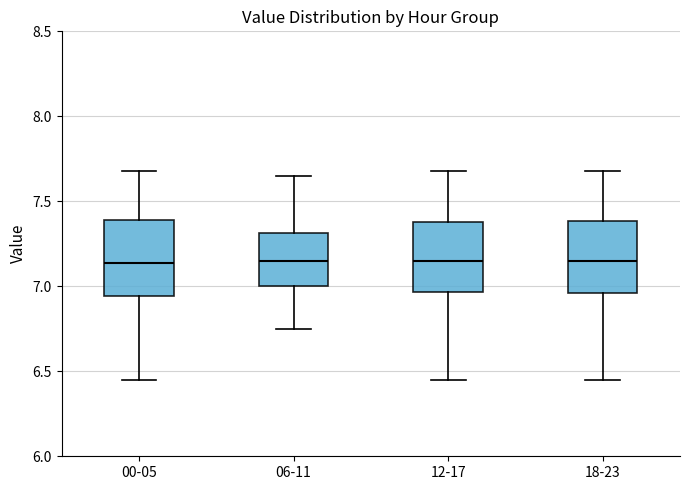

Reading left to right, transcribe this box plot: for each box, give where its median line is, the range the box spans, and where its two whiskers end, as read against the y-axis. The values are not printed on the chart, so give them approximately, as read against the axis.

00-05: median 7.15, box 6.95 to 7.40, whiskers 6.45 to 7.70
06-11: median 7.15, box 7.00 to 7.30, whiskers 6.75 to 7.65
12-17: median 7.15, box 6.95 to 7.40, whiskers 6.45 to 7.70
18-23: median 7.15, box 6.95 to 7.40, whiskers 6.45 to 7.70